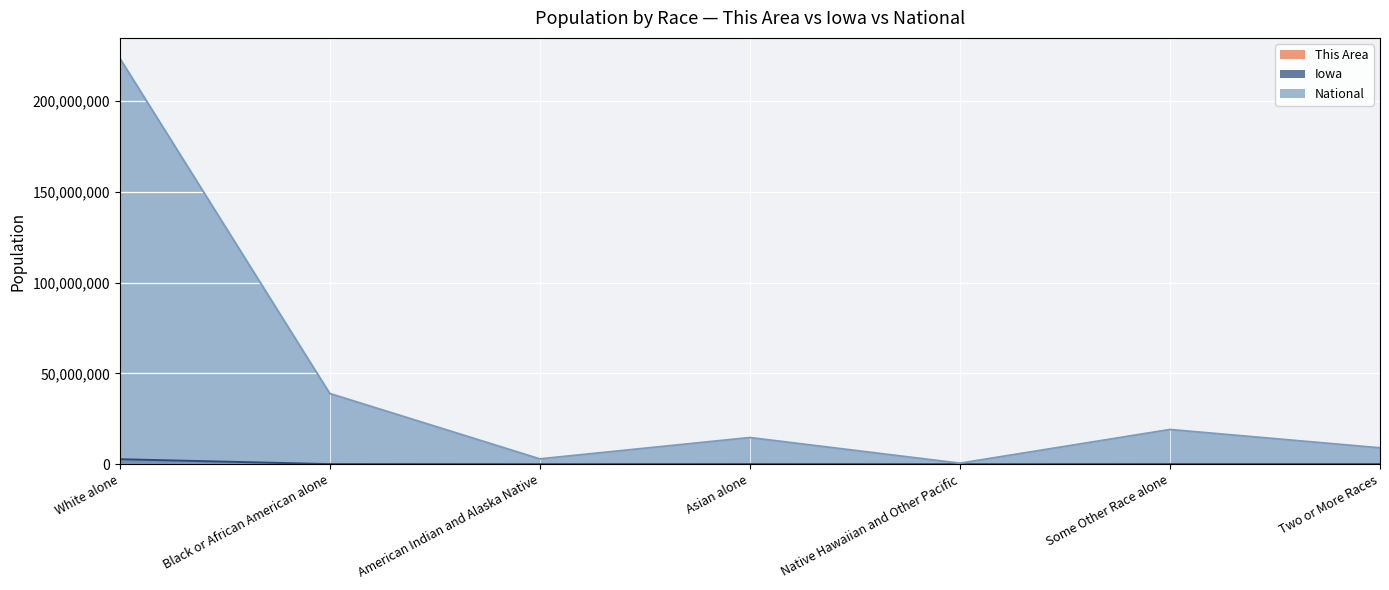

Does the chart display data point markers on the line(s)?

No